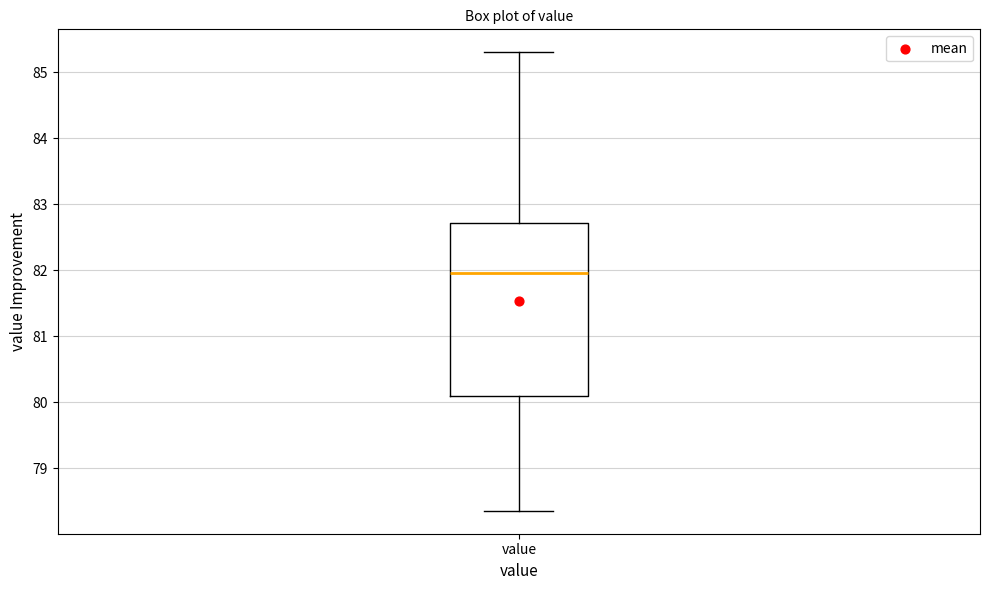

Read this box plot against the y-axis: the position of the median line, the range covered by the box, and the ends of both whiskers. The values are not printed on the chart, so give them approximately, as read against the axis.

median 82.0, box 80.1 to 82.7, whiskers 78.4 to 85.3